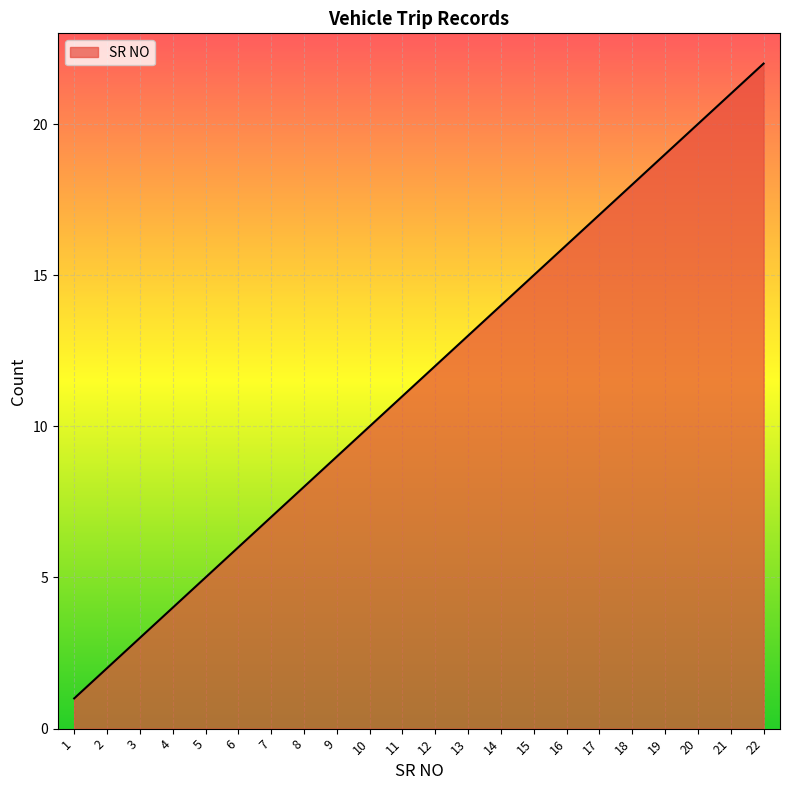

Read the value at 10, to the nearest 5.

10